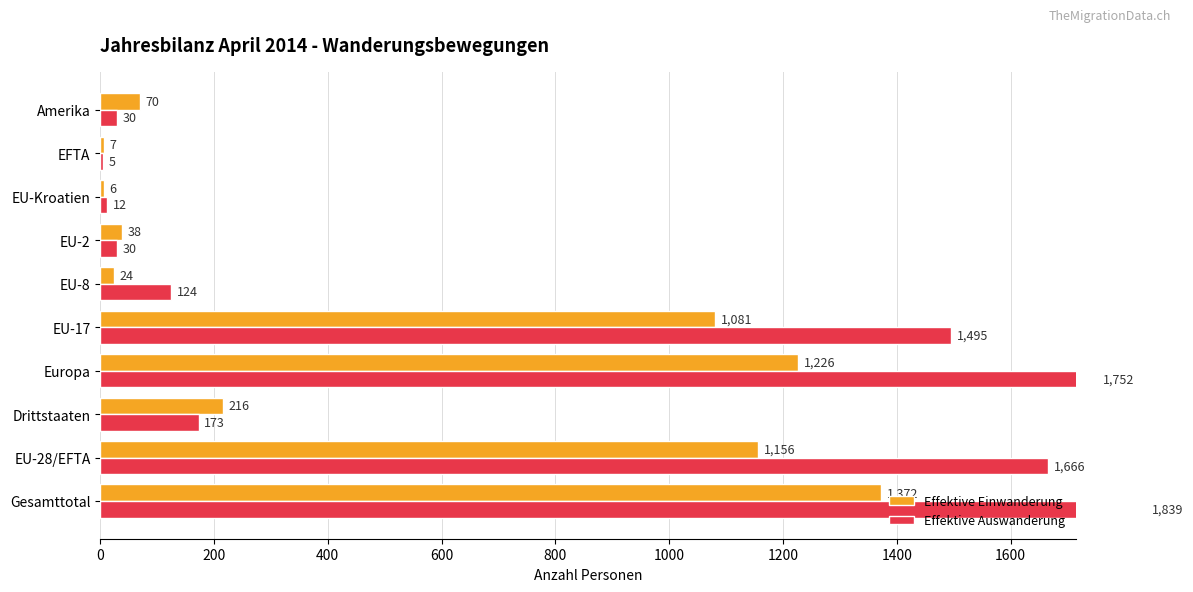

Which series has the largest range (max minus min)?

Effektive Auswanderung